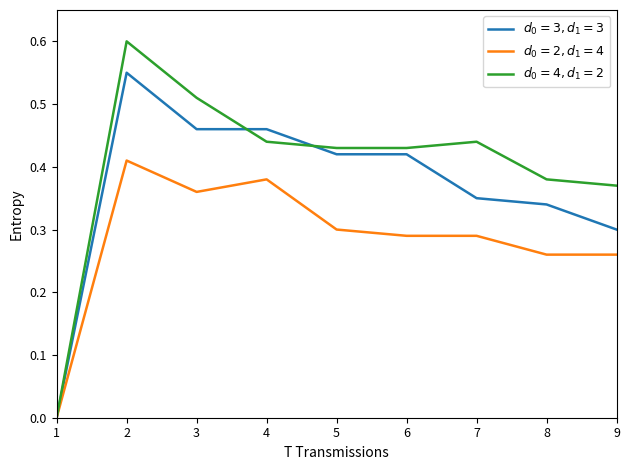

What is the total value across all series at 6?

1.1